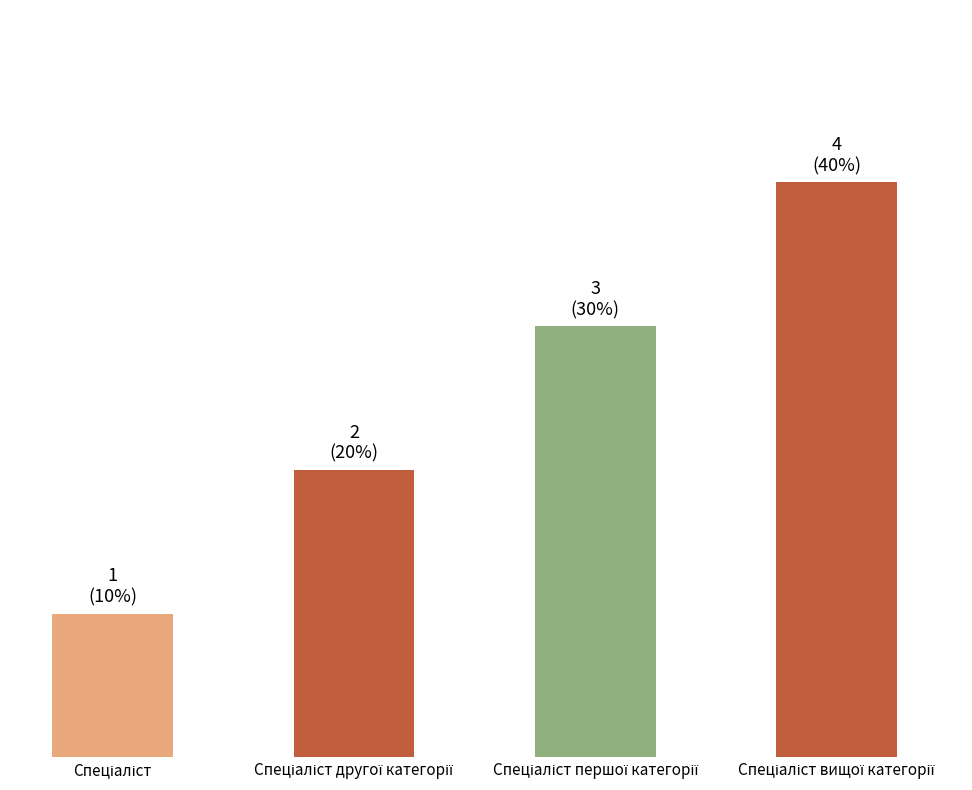

Are the bars horizontal?

No